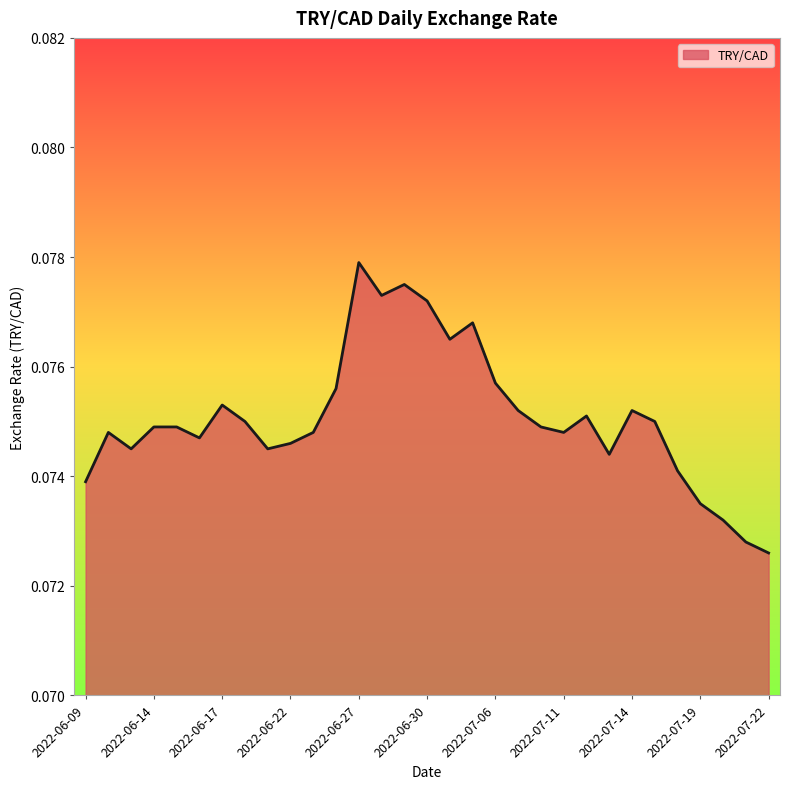

Rank the categories by value from lowest to highest.

2022-07-22, 2022-07-21, 2022-07-20, 2022-07-19, 2022-06-09, 2022-07-18, 2022-07-13, 2022-06-13, 2022-06-21, 2022-06-22, 2022-06-16, 2022-06-10, 2022-06-23, 2022-07-11, 2022-06-14, 2022-06-15, 2022-07-08, 2022-06-20, 2022-07-15, 2022-07-12, 2022-07-07, 2022-07-14, 2022-06-17, 2022-06-24, 2022-07-06, 2022-07-04, 2022-07-05, 2022-06-30, 2022-06-28, 2022-06-29, 2022-06-27